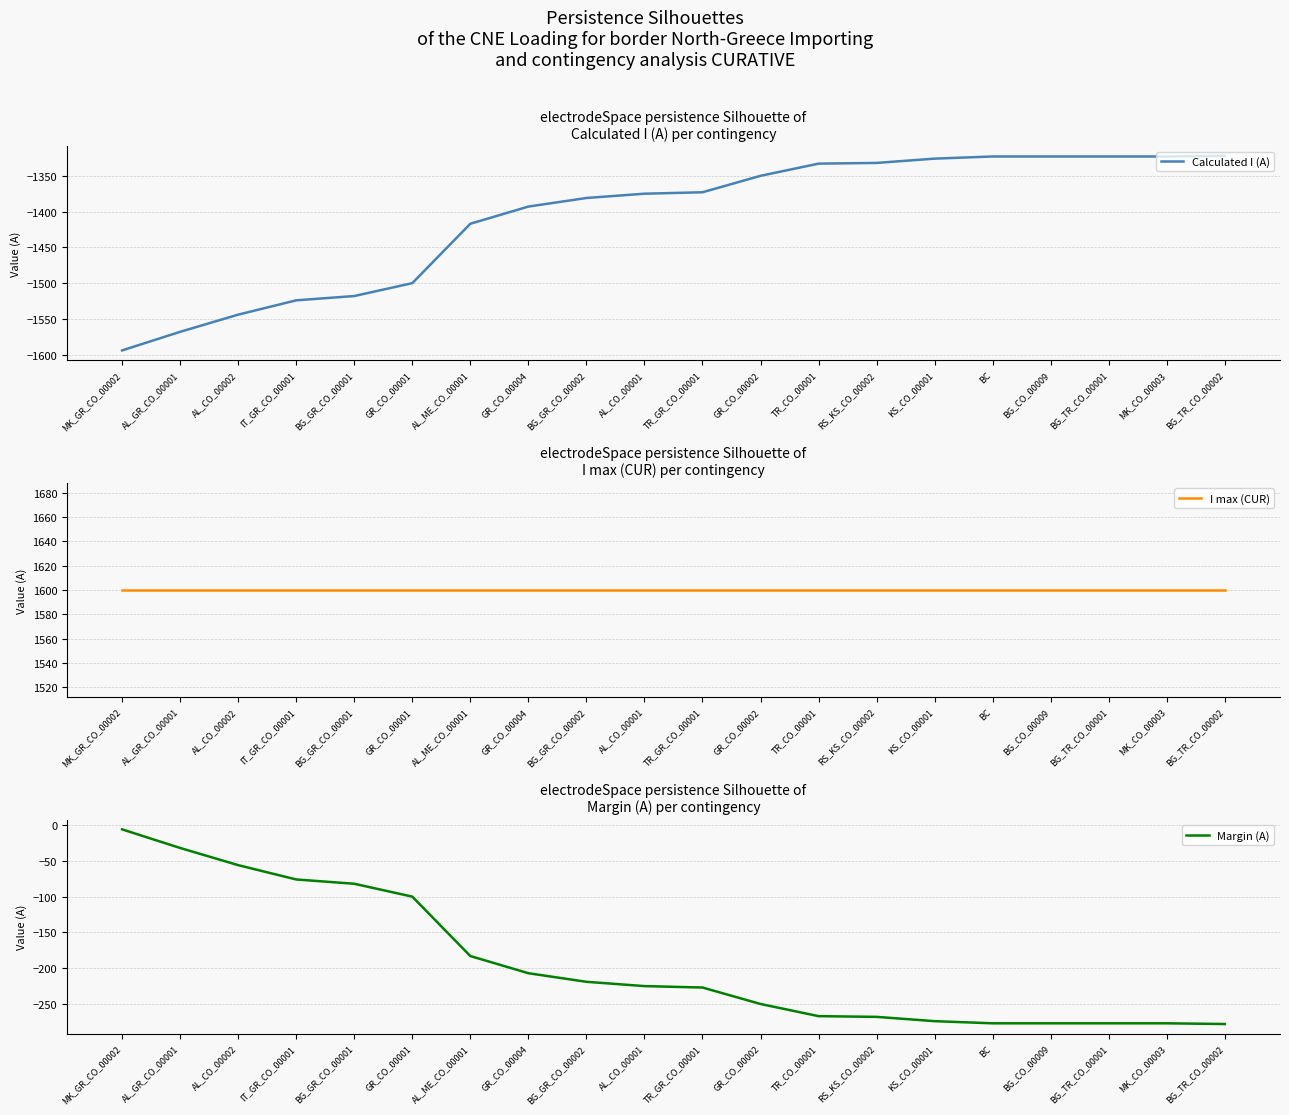

Reading left to right, extract all data points from this chart.

Calculated I (A): -1594	-1568	-1544	-1524	-1518	-1500	-1417	-1393	-1381	-1375	-1373	-1350	-1333	-1332	-1326	-1323	-1323	-1323	-1323	-1322
I max (CUR): 1600	1600	1600	1600	1600	1600	1600	1600	1600	1600	1600	1600	1600	1600	1600	1600	1600	1600	1600	1600
Margin (A): -6	-32	-56	-76	-82	-100	-183	-207	-219	-225	-227	-250	-267	-268	-274	-277	-277	-277	-277	-278